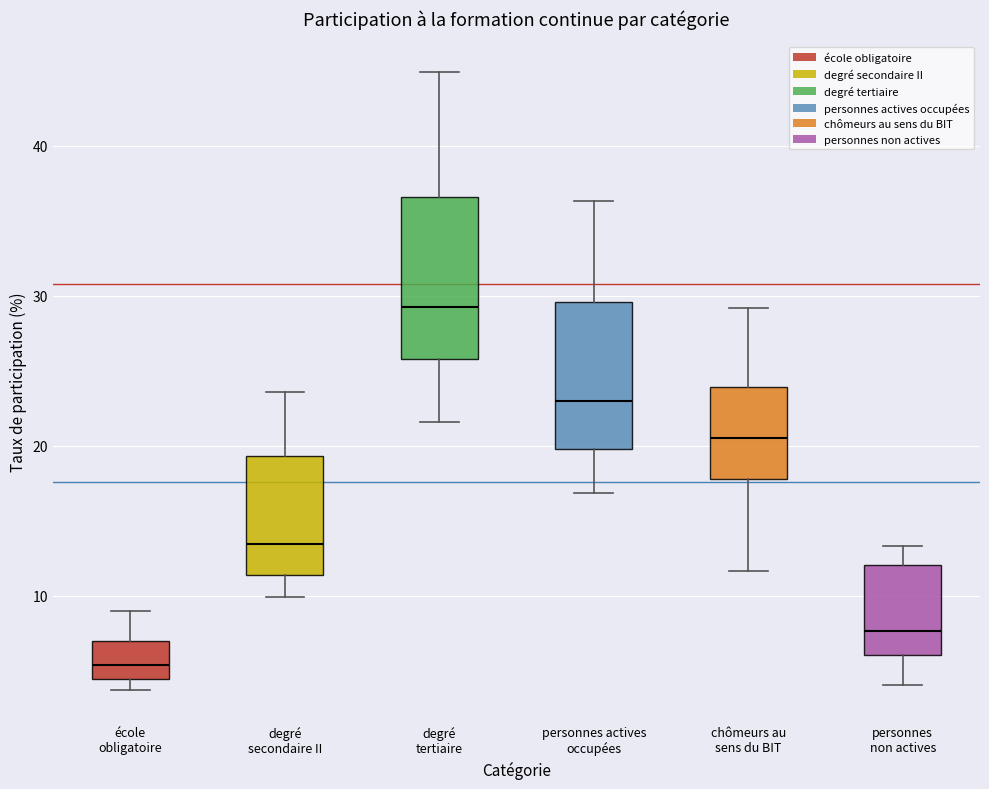

Reading left to right, read every box against the y-axis: the position of its median line, the range the box covers, and the ends of its whiskers. The values are not printed on the chart, so give them approximately, as read against the axis.

école obligatoire: median 5, box 4 to 7, whiskers 4 (just below the box's lower edge) to 9
degré secondaire II: median 13, box 11 to 19, whiskers 10 to 24
degré tertiaire: median 29, box 26 to 37, whiskers 22 to 45
personnes actives occupées: median 23, box 20 to 30, whiskers 17 to 36
chômeurs au sens du BIT: median 21, box 18 to 24, whiskers 12 to 29
personnes non actives: median 8, box 6 to 12, whiskers 4 to 13